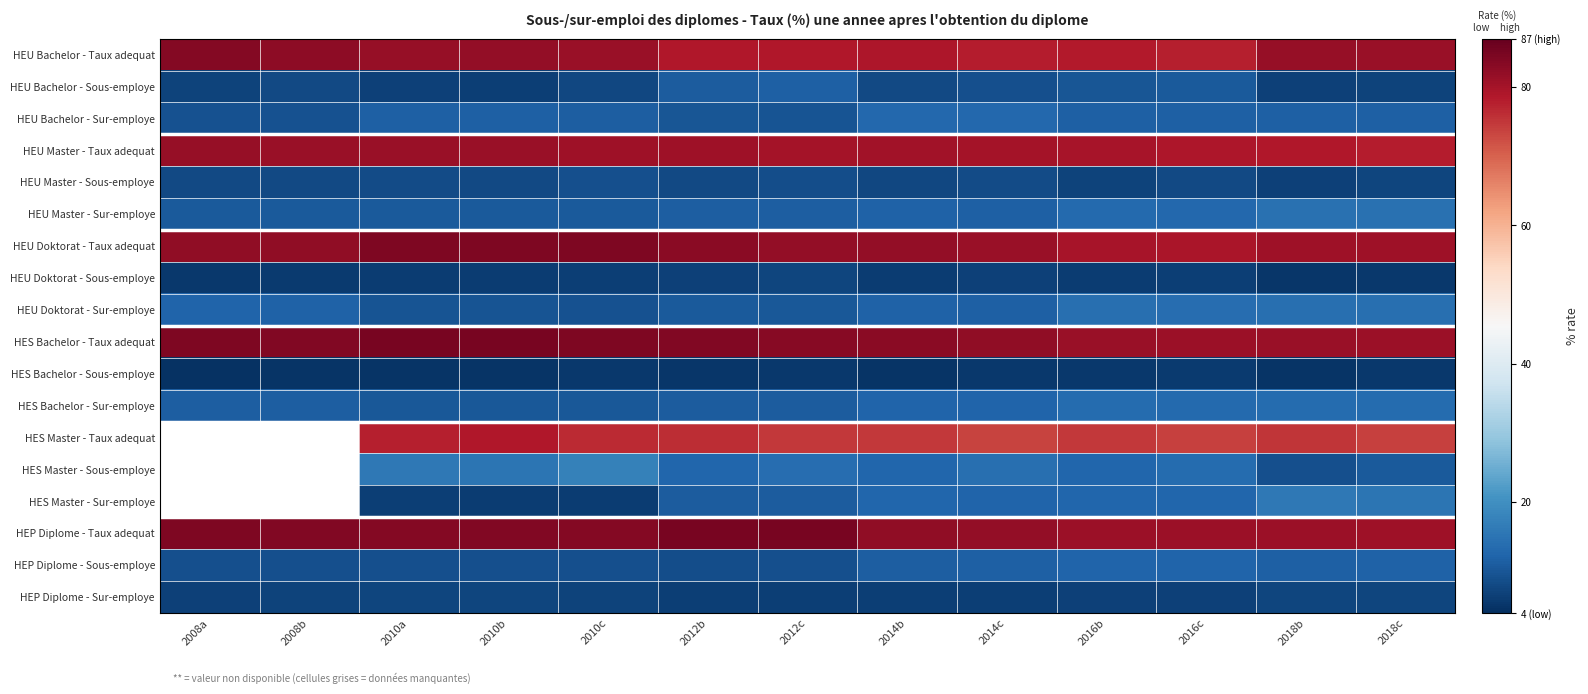

What value does the HES Master - Taux adequat series have at 2010a?

77.9